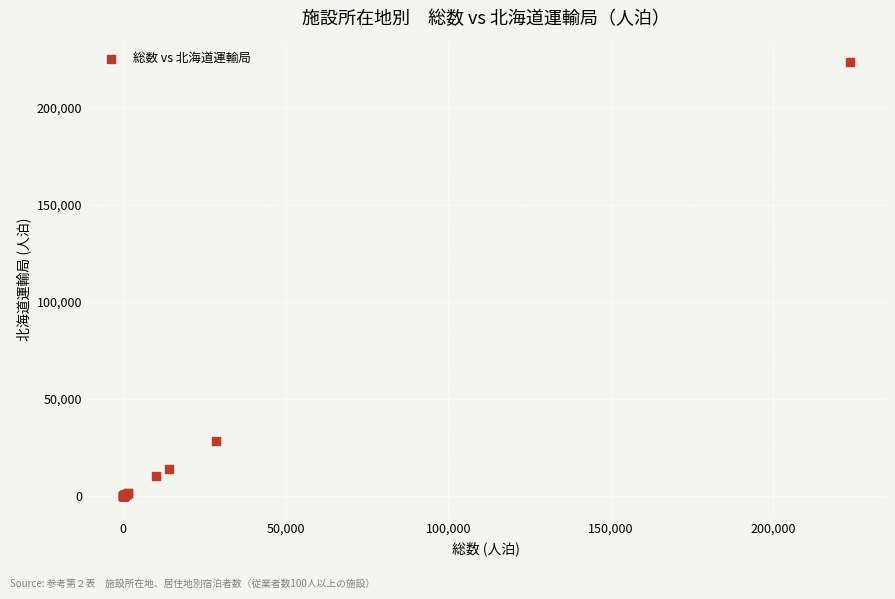

What Y value in the scatter plot is closest to 111761?

28580